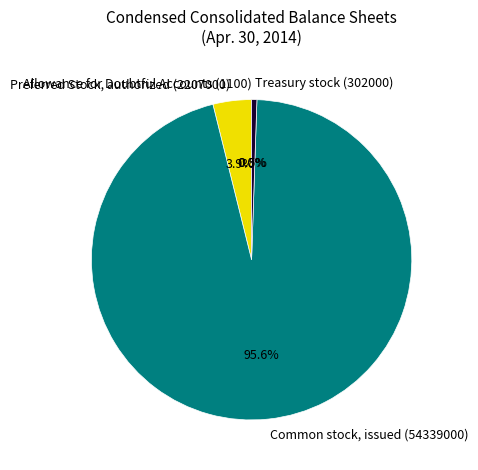

What percentage is NOT represented by Treasury stock (302000)?

99.5%